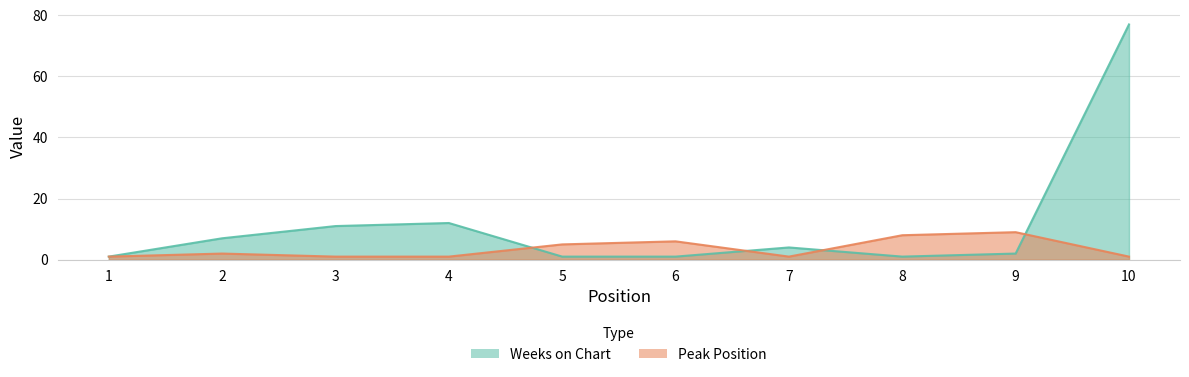

Is it true that Peak Position equals 9 at 9?

True